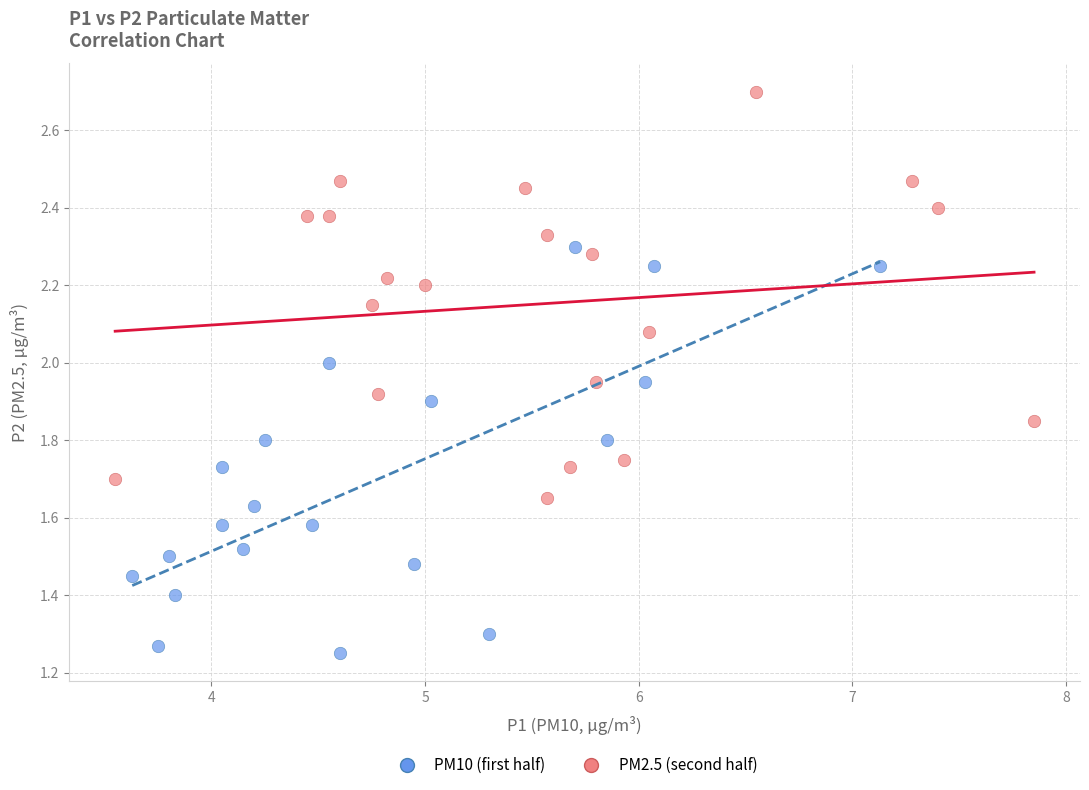

Which series contains the highest Y value?

PM2.5 (second half)